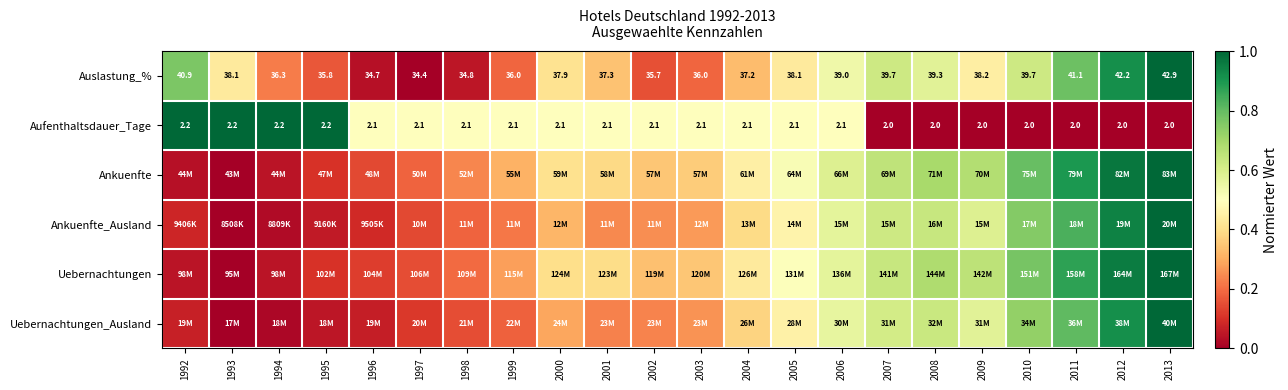

Between 2000 and 2005, which is larger?

2005